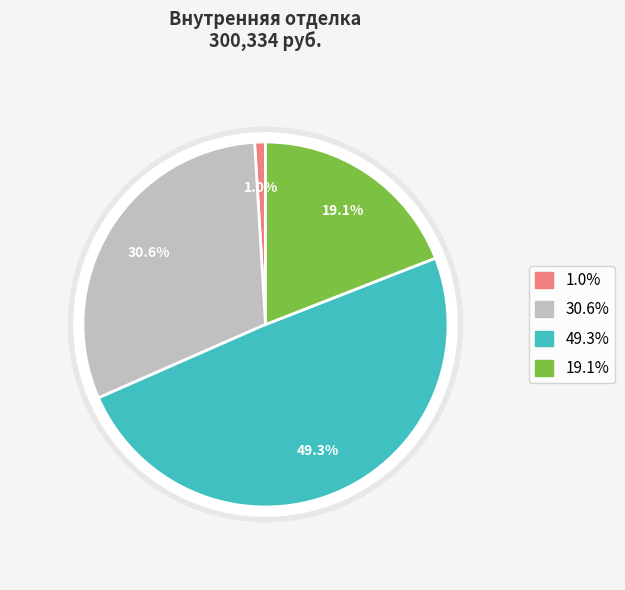

Combined, do Черновая отделка поверхностей стен and Черновая отделка поверхностей полов account for over 50%?

Yes